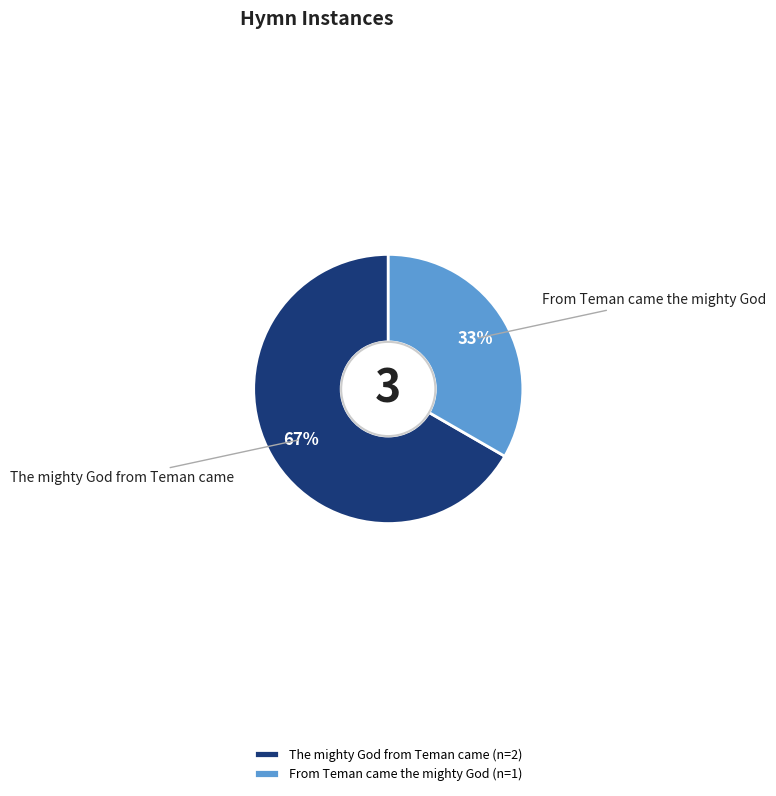

Is it true that From Teman came the mighty God is 20% of the pie?

False